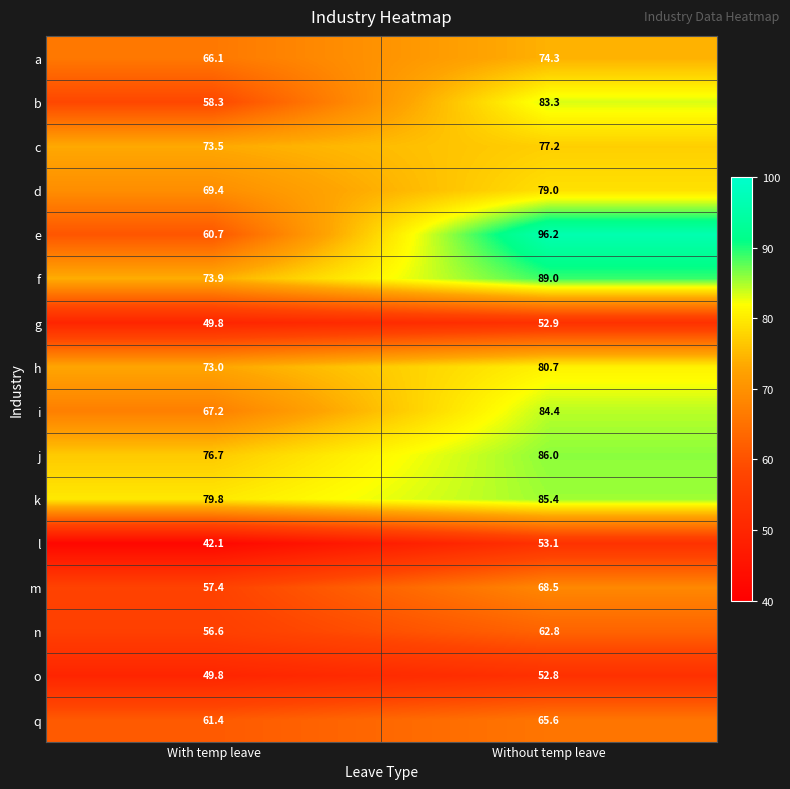

Between With temp leave and Without temp leave, which series saw the biggest shift?

e